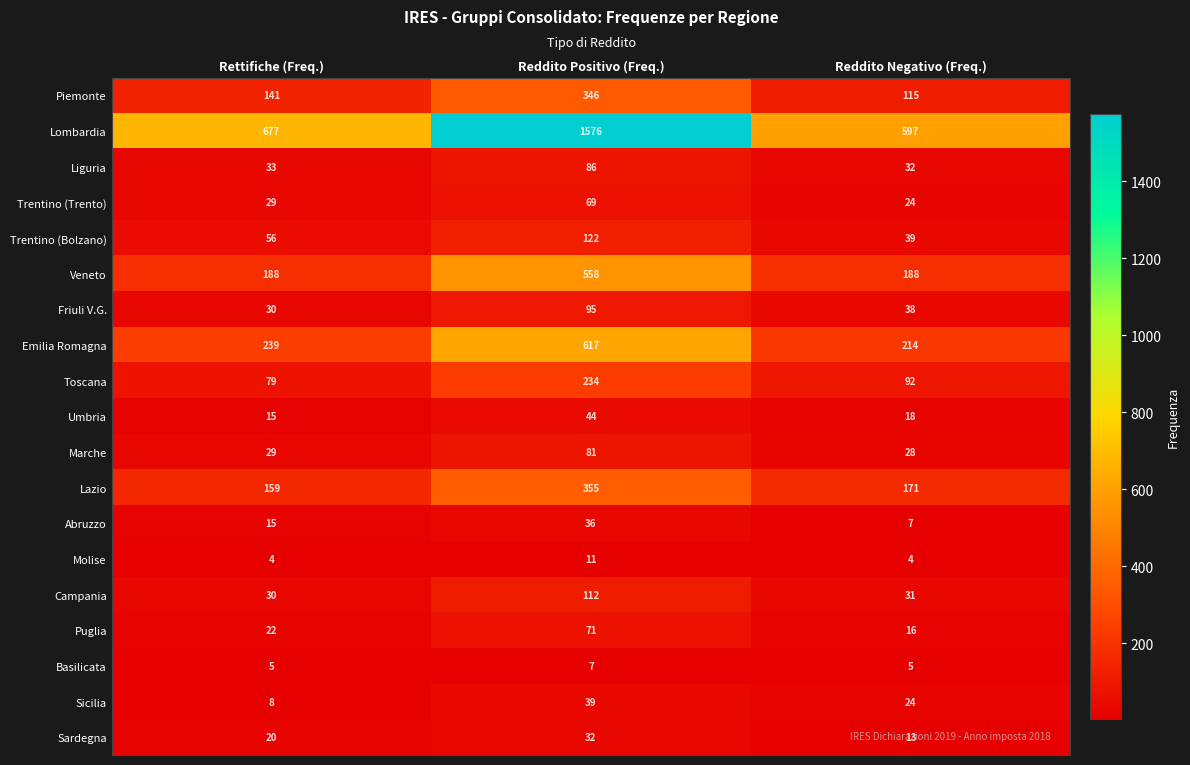

At which category does the chart reach its peak across all series?

Reddito Positivo (Freq.)